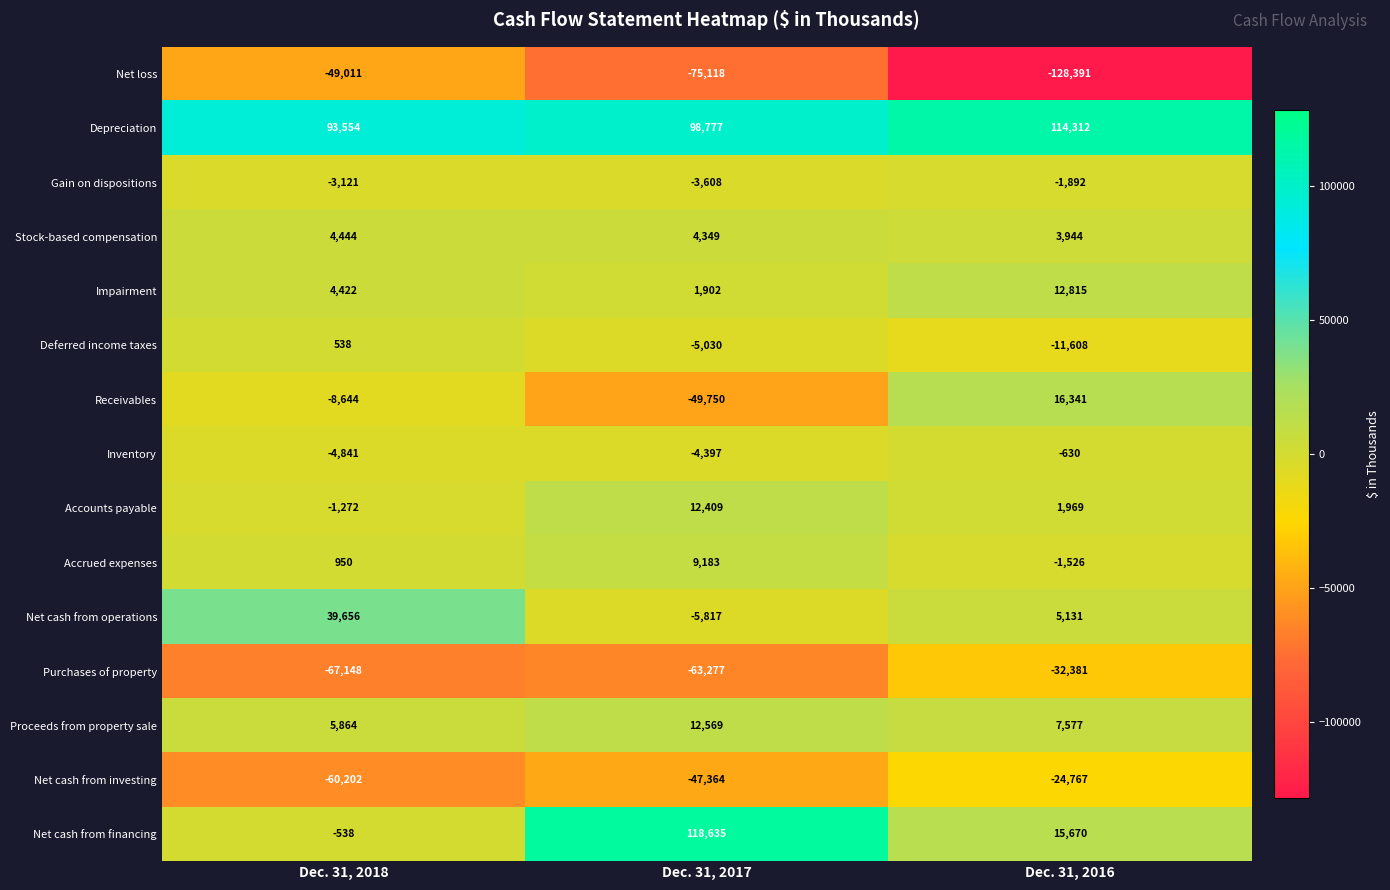

The value of Net cash from operations at Dec. 31, 2017 is -1807. True or false?

False